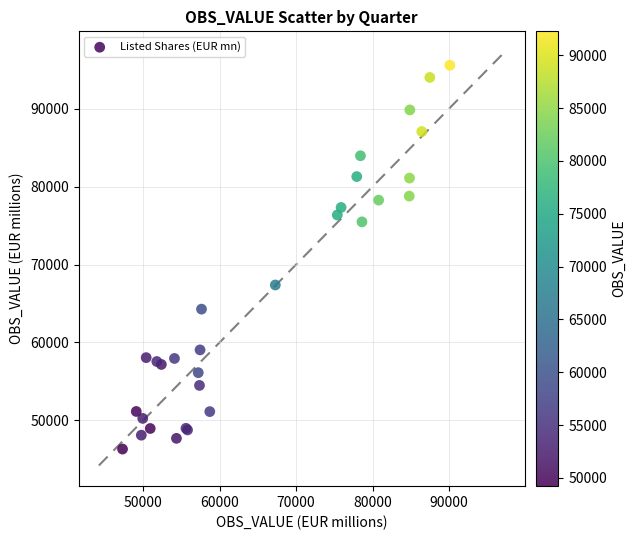

What Y value in the scatter plot is closest to 70942?

67374.7